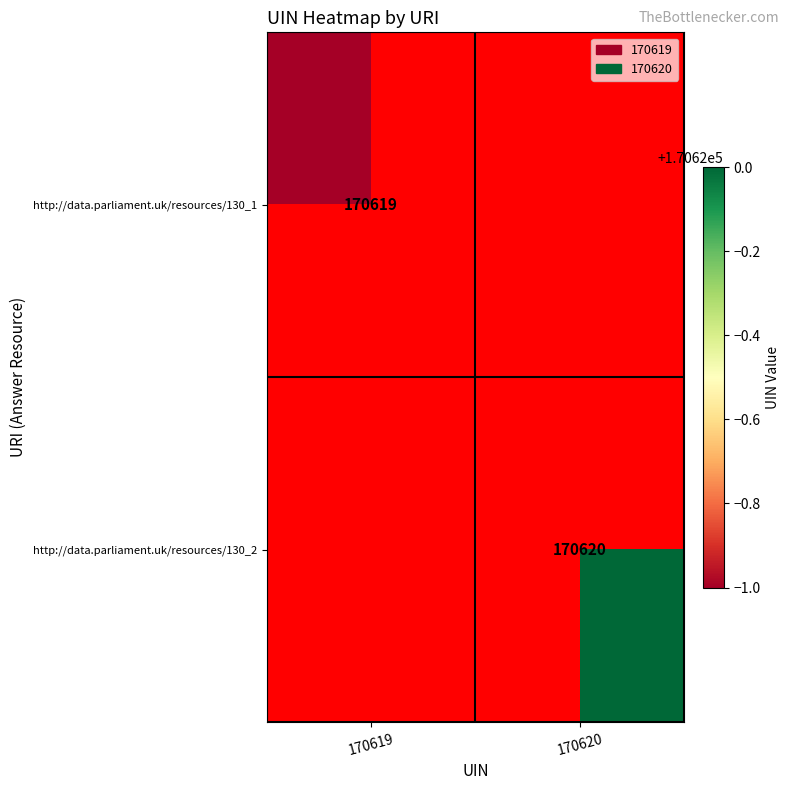

The http://data.parliament.uk/resources/130_2 series shows 106232 at 170620. True or false?

False